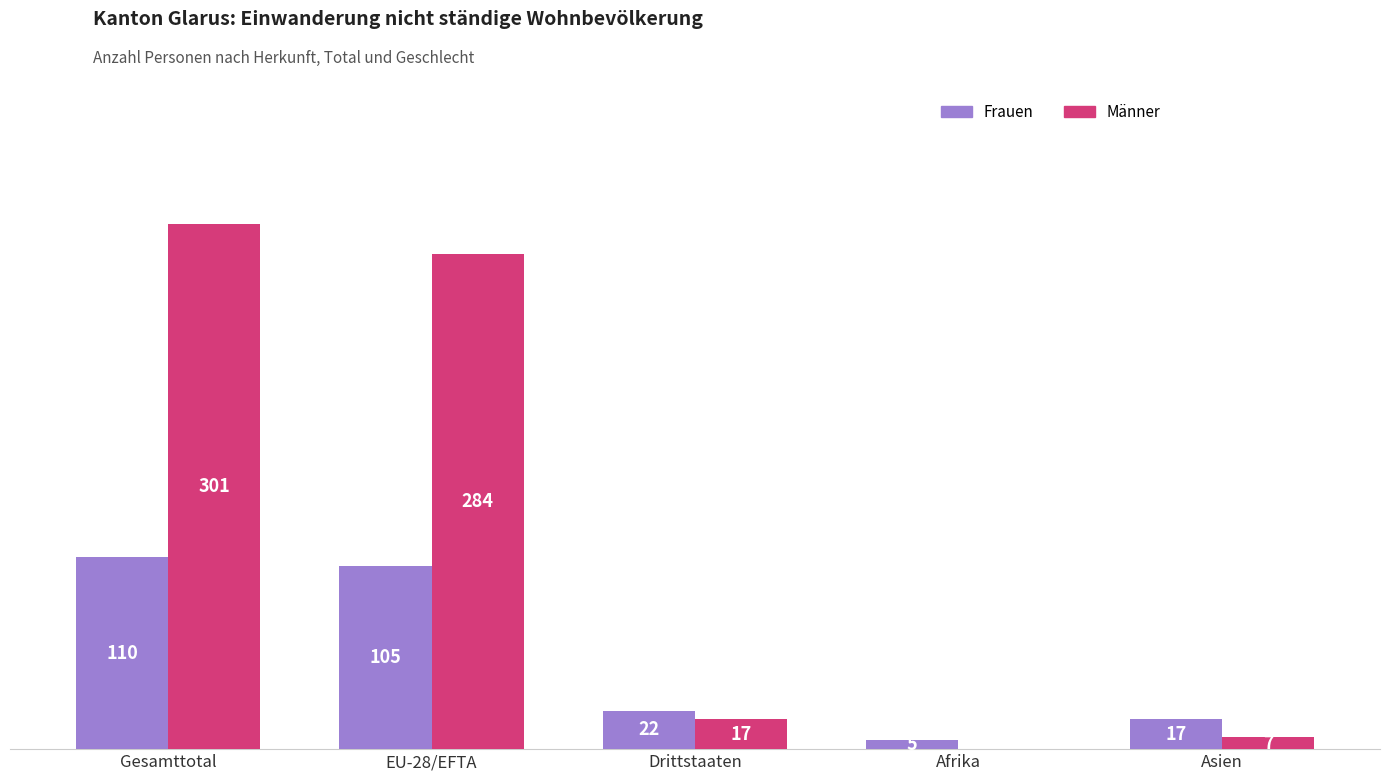

Is the value of Männer at Gesamttotal greater than the value of Frauen at Gesamttotal?

Yes